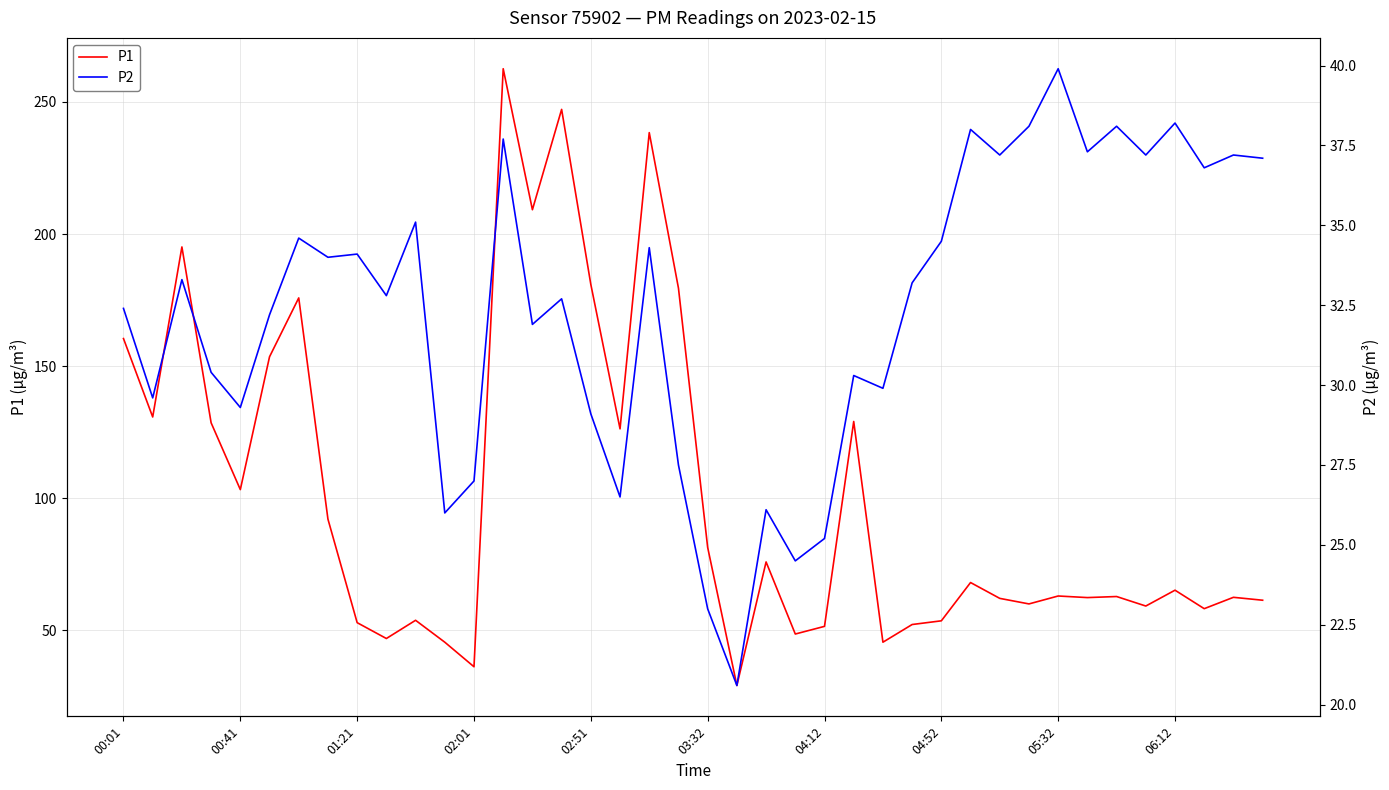

What is the highest value of the P1 series?

262.6